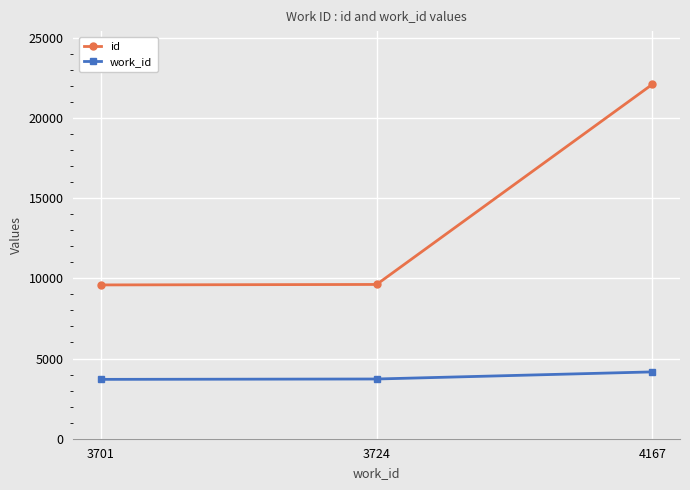

At how many categories does at least one series exceed 18859?

1